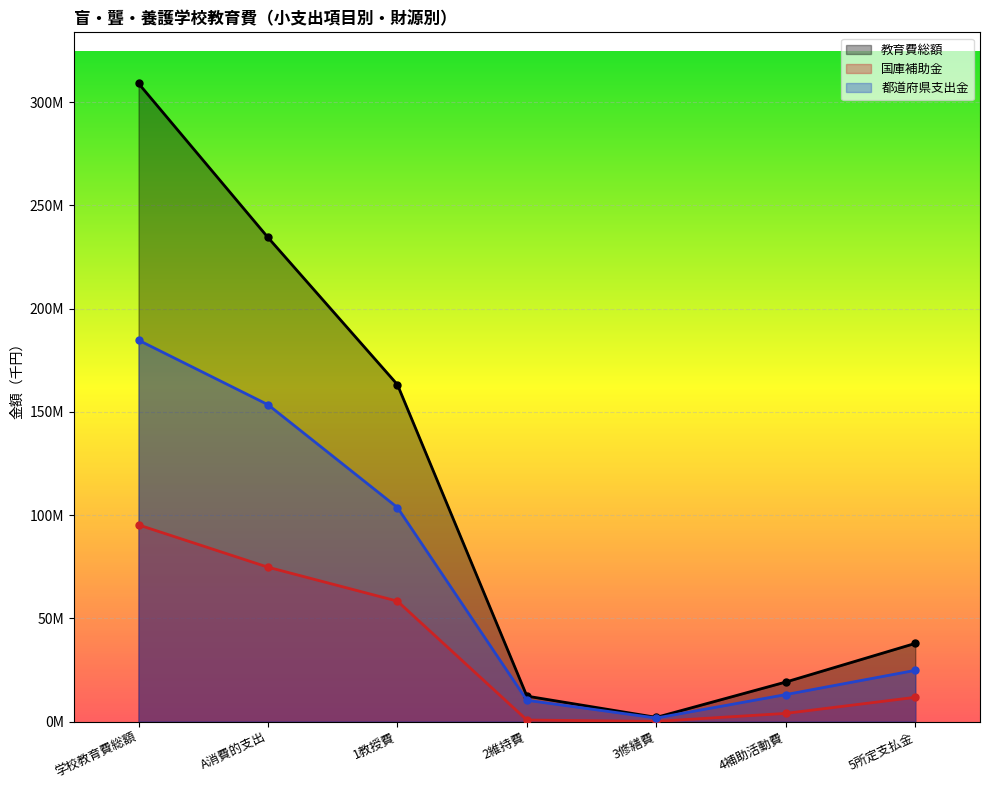

Which has a higher value, 2維持費 or 3修繕費?

2維持費